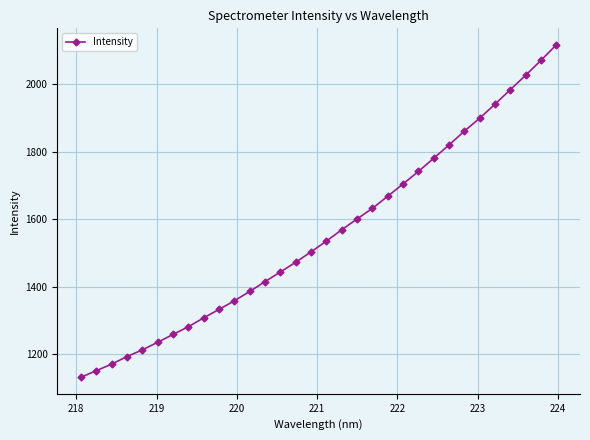

What is the smallest value displayed?

1131.7